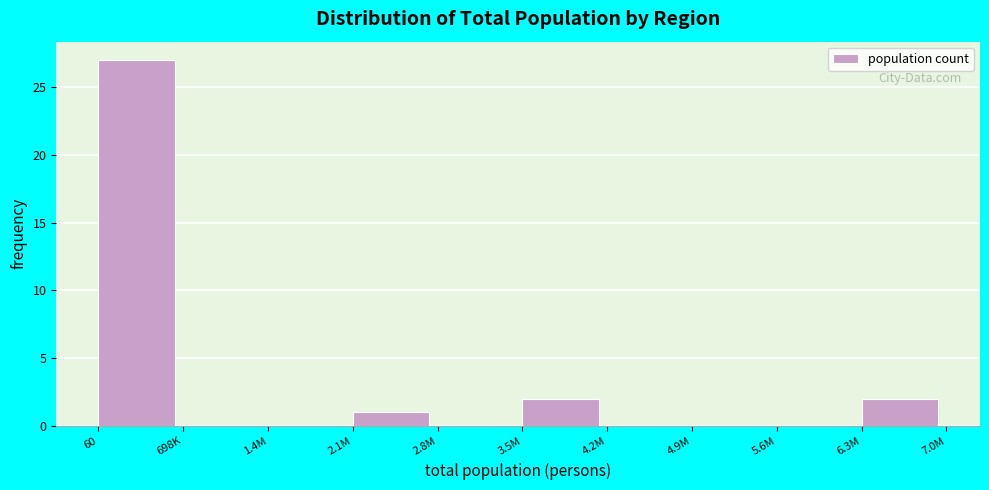

Reading left to right, extract all data points from this chart.

60=27	698K=0	1.4M=0	2.1M=1	2.8M=0	3.5M=2	4.2M=0	4.9M=0	5.6M=0	6.3M=2